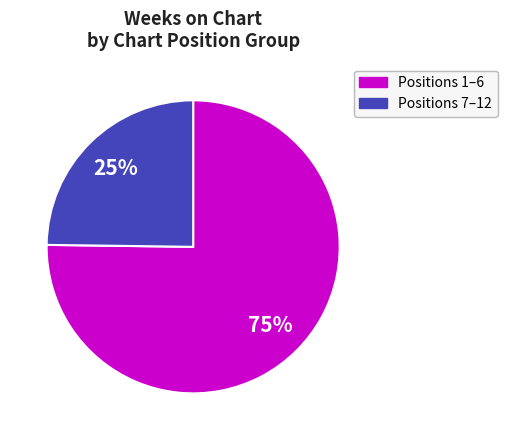

Is there a majority slice in this chart?

Yes